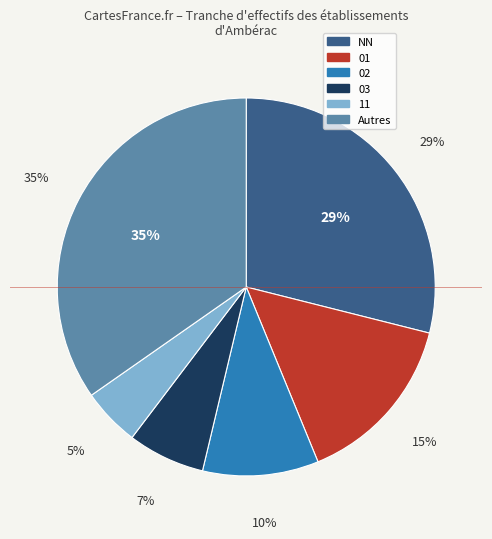

Is 31 the majority of the pie?

No